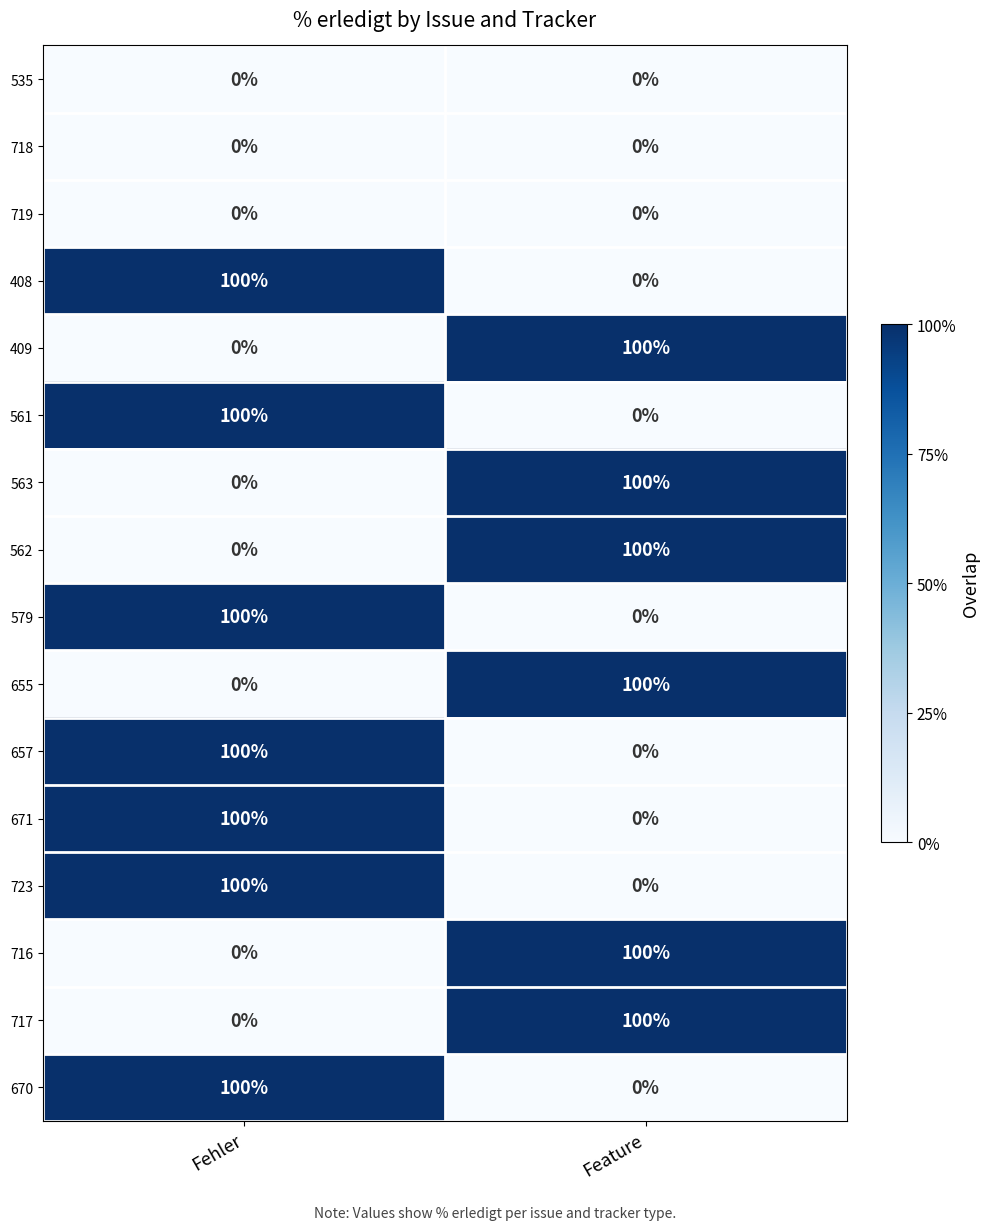

What is the spread (max minus min) of values at Fehler?

100